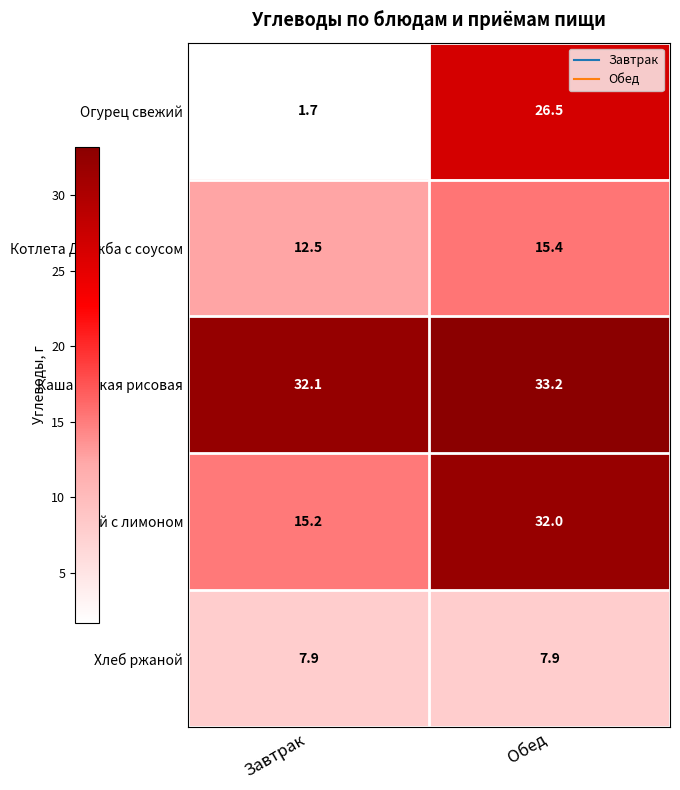

At Обед, list the series in order from largest to smallest.

Каша вязкая рисовая, Чай с лимоном, Огурец свежий, Котлета Дружба с соусом, Хлеб ржаной